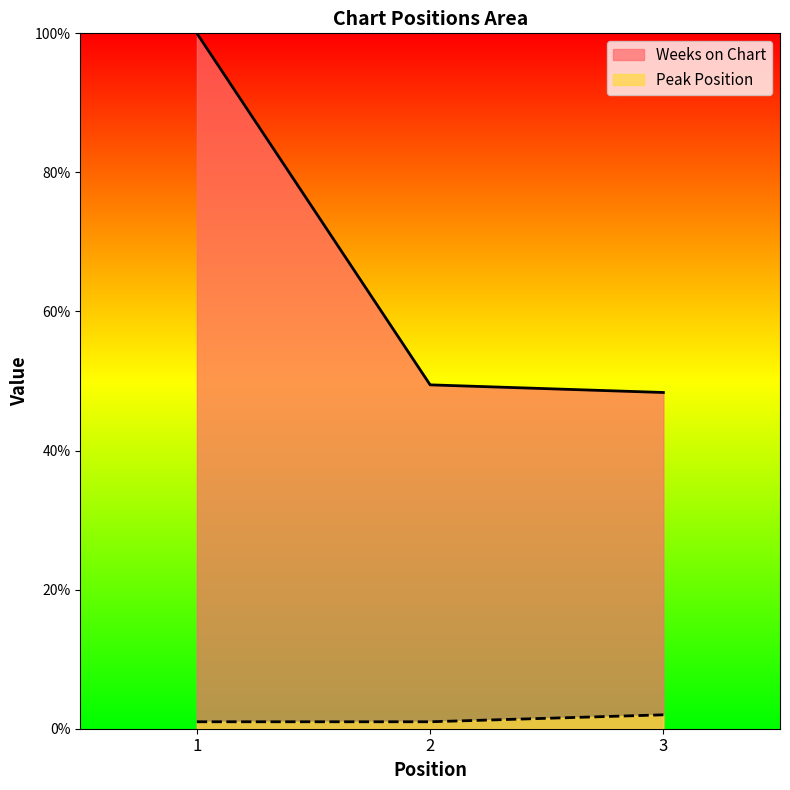

List the labels in order of Weeks on Chart value, largest first.

1, 2, 3